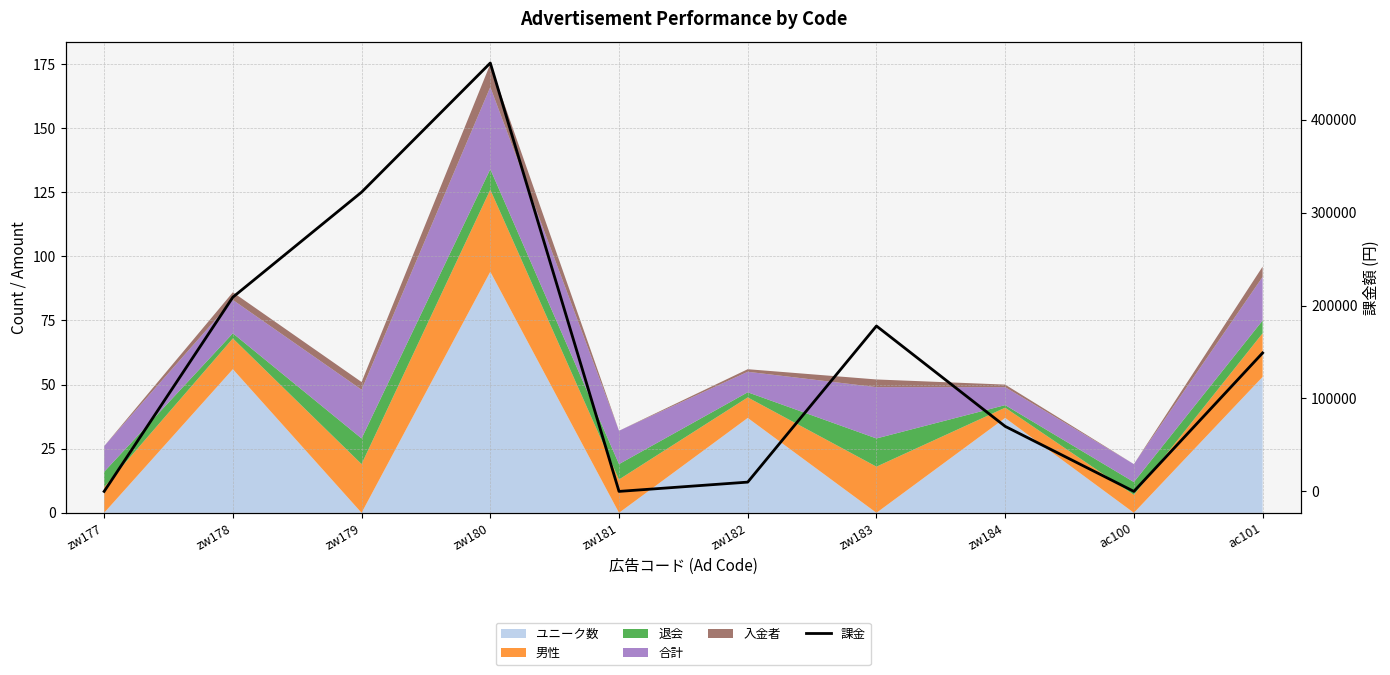

What value does the data have at zw182, to the nearest 50?

10000